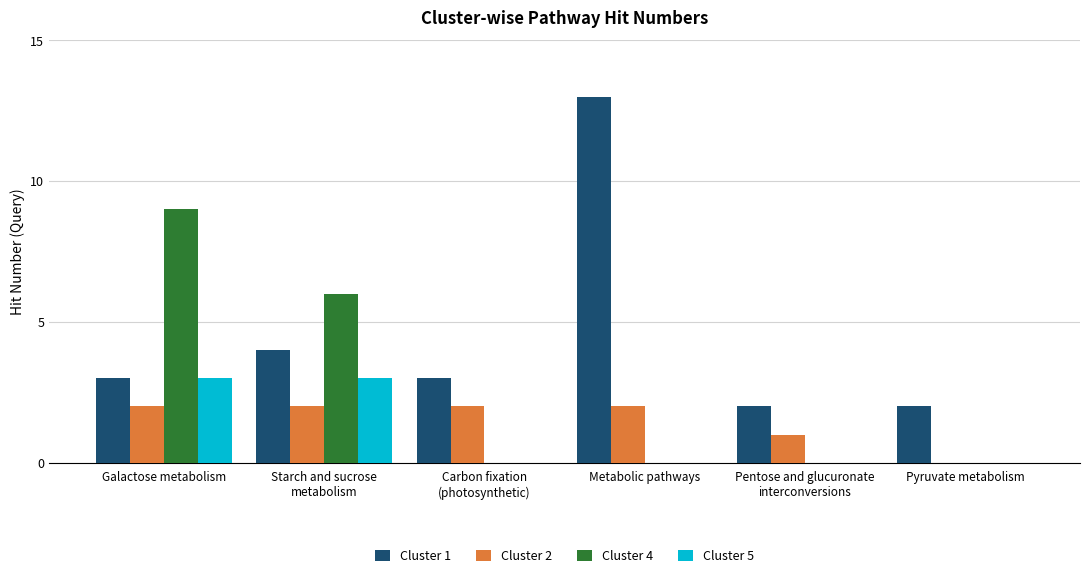

Is it true that Cluster 1 equals 5 at Galactose metabolism?

False